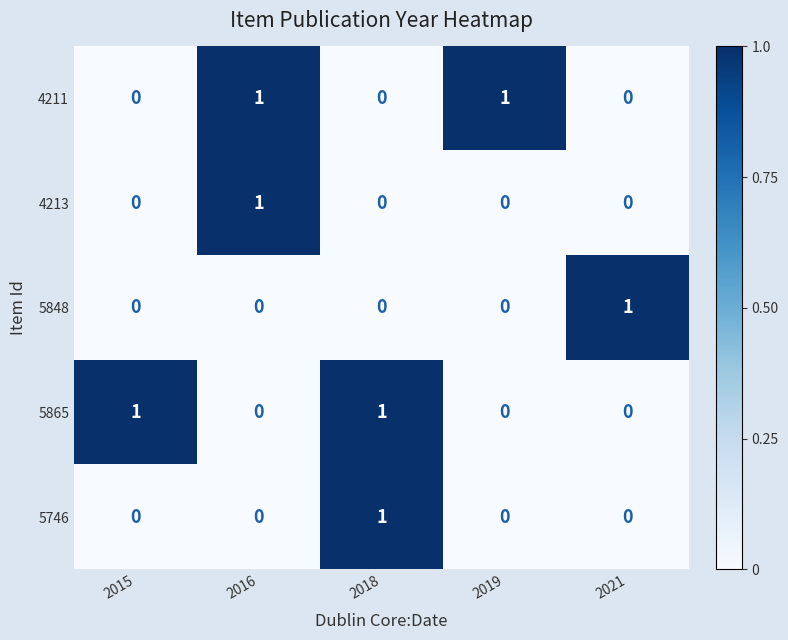

The value of 4211 at 2016 is 1. True or false?

True